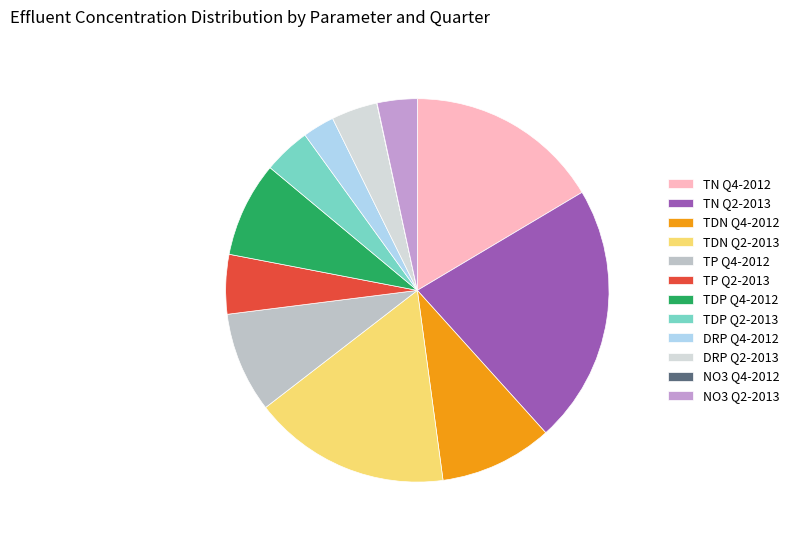

The TDP Q4-2012 slice represents 8% of the pie. True or false?

True